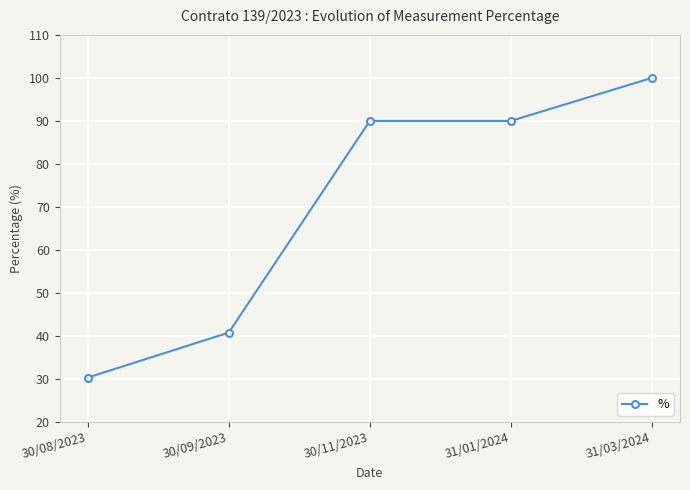

Which label corresponds to the largest value in the chart?

31/03/2024